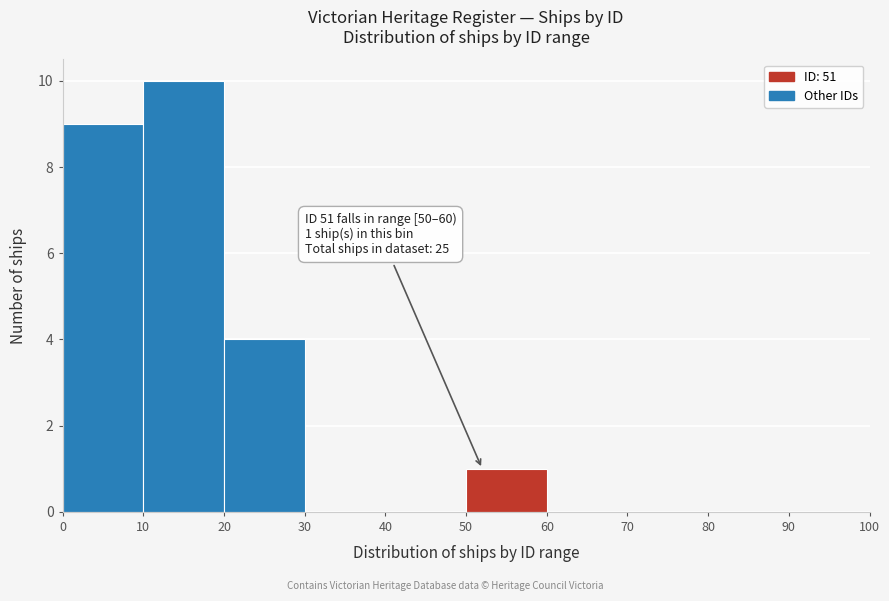

Which range on the x-axis has the tallest bar?

10 to 20